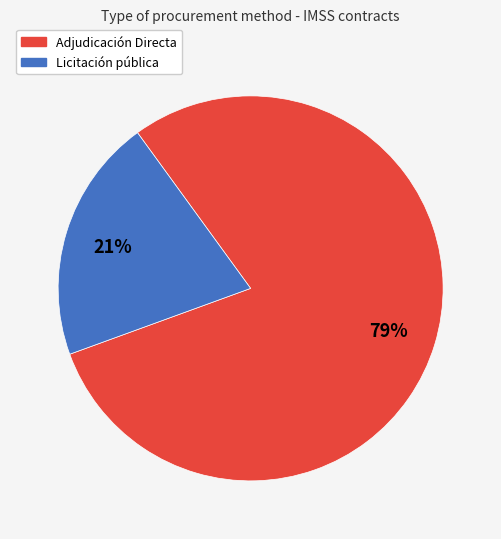

To the nearest percent, what is the combined percentage of Adjudicación Directa and Licitación pública?

100%